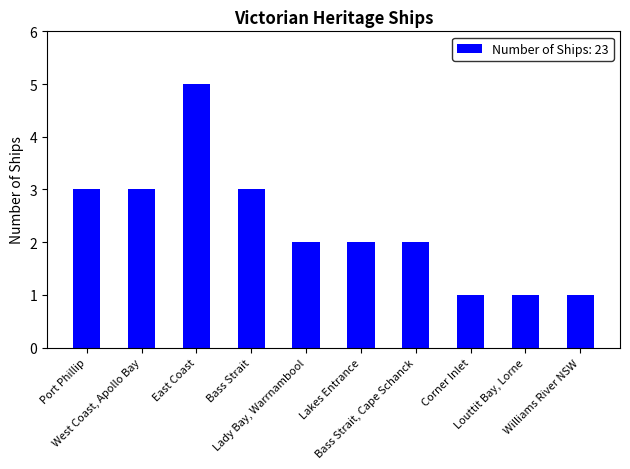

What is the value of the 4th bar from the left?

3